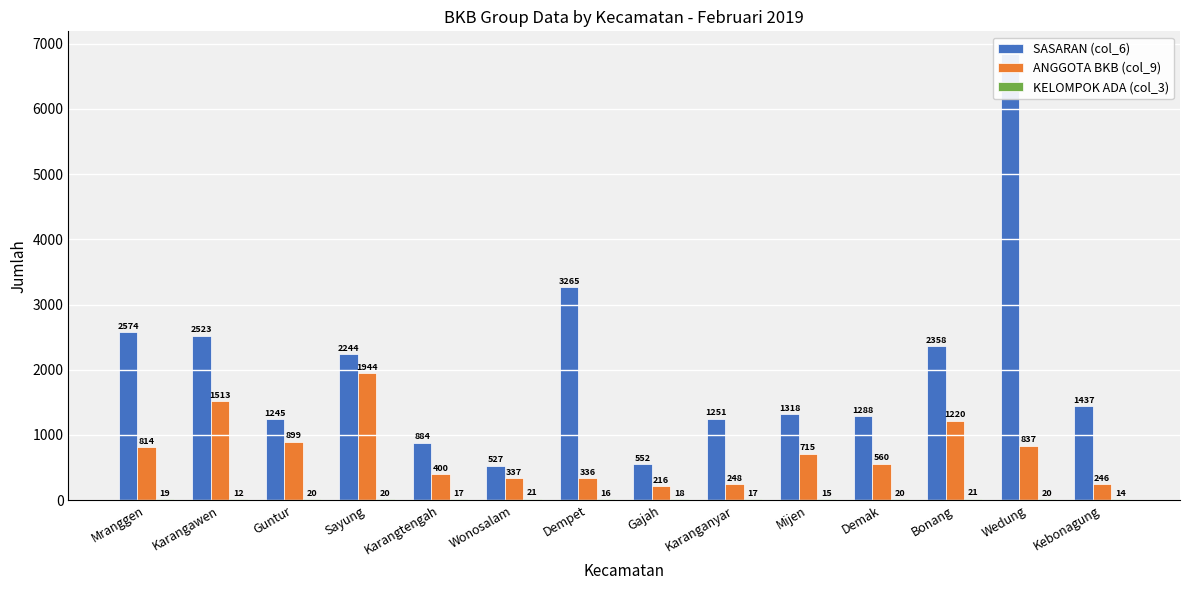

Which series has the widest spread of values?

SASARAN (col_6)